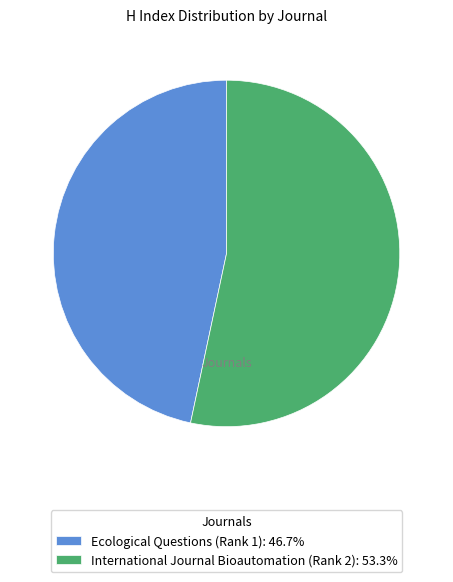

Is there a majority slice in this chart?

Yes